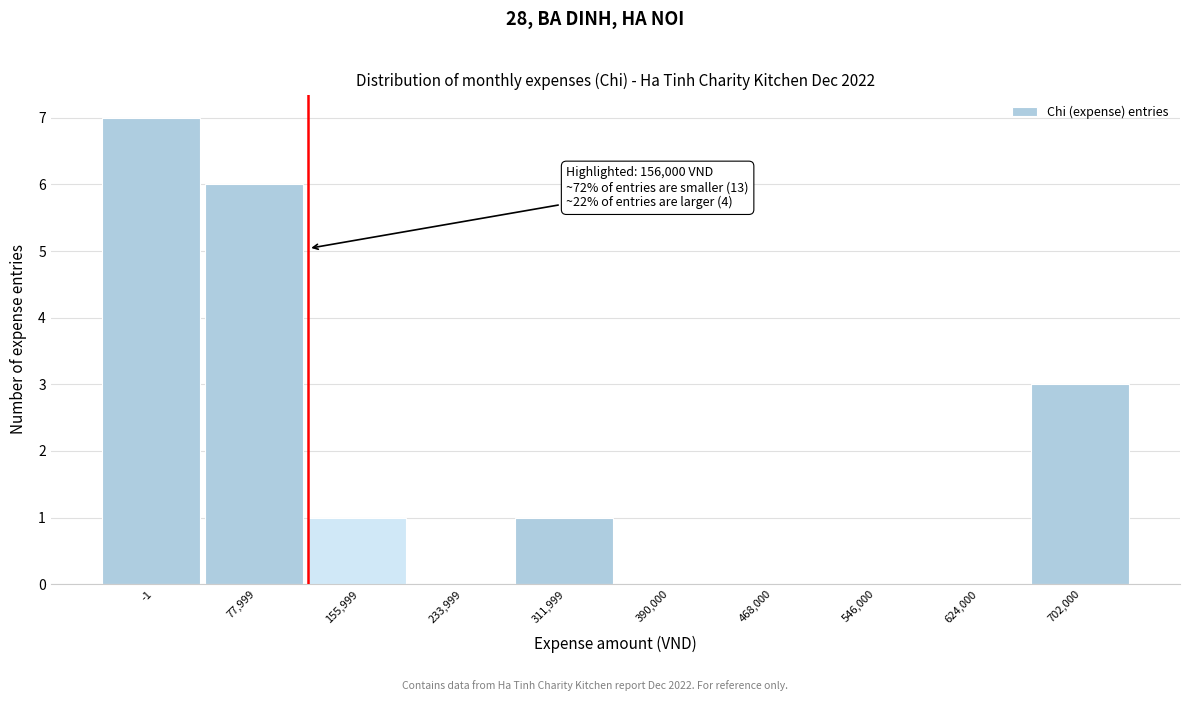

Reading left to right, what are all the values shown in this chart?

-1=7	77,999=6	155,999=1	233,999=0	311,999=1	390,000=0	468,000=0	546,000=0	624,000=0	702,000=3